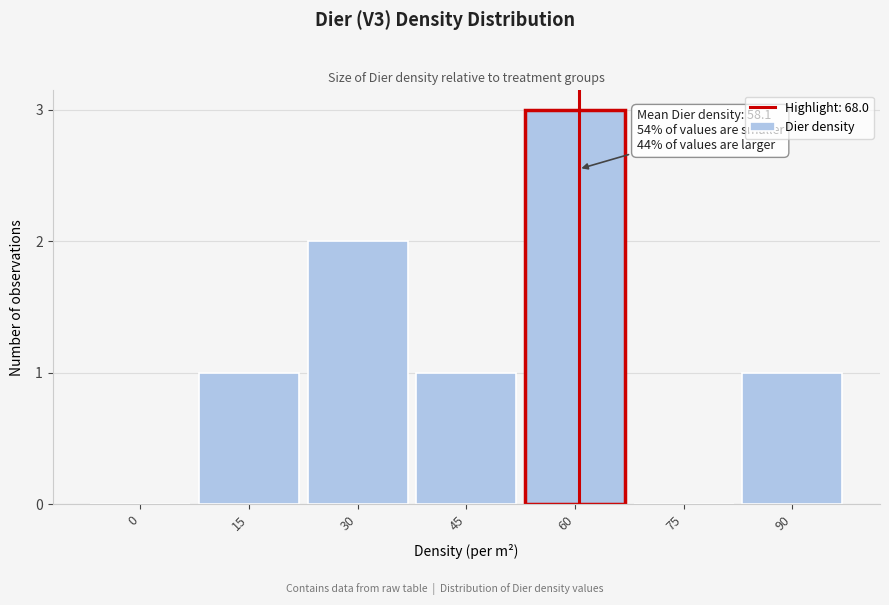

Reading right to left, transcribe all the data shown in this chart.

90=1	75=0	60=3	45=1	30=2	15=1	0=0